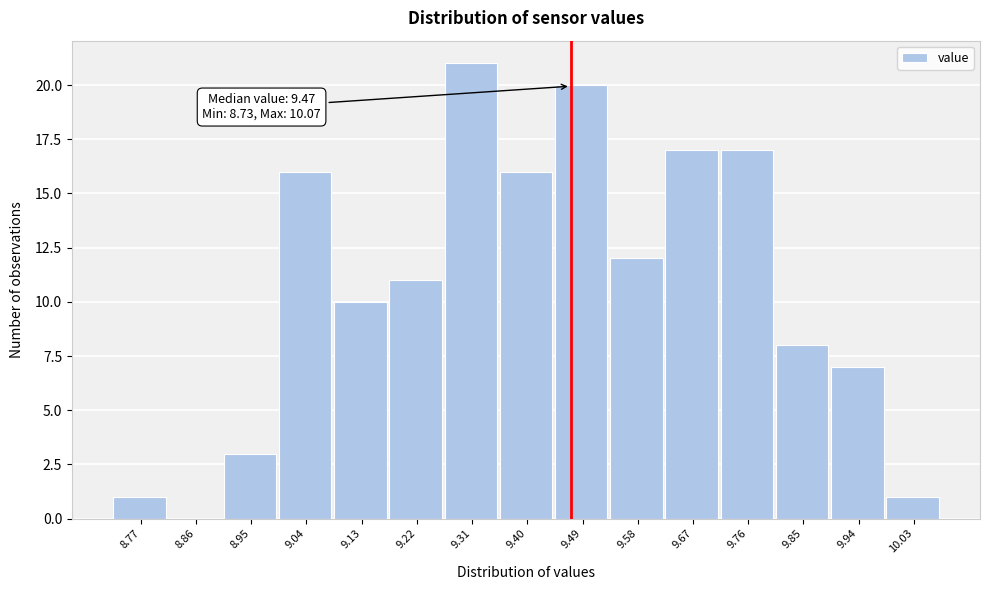

Over which range of the x-axis is the bar tallest?

9.27 to 9.36